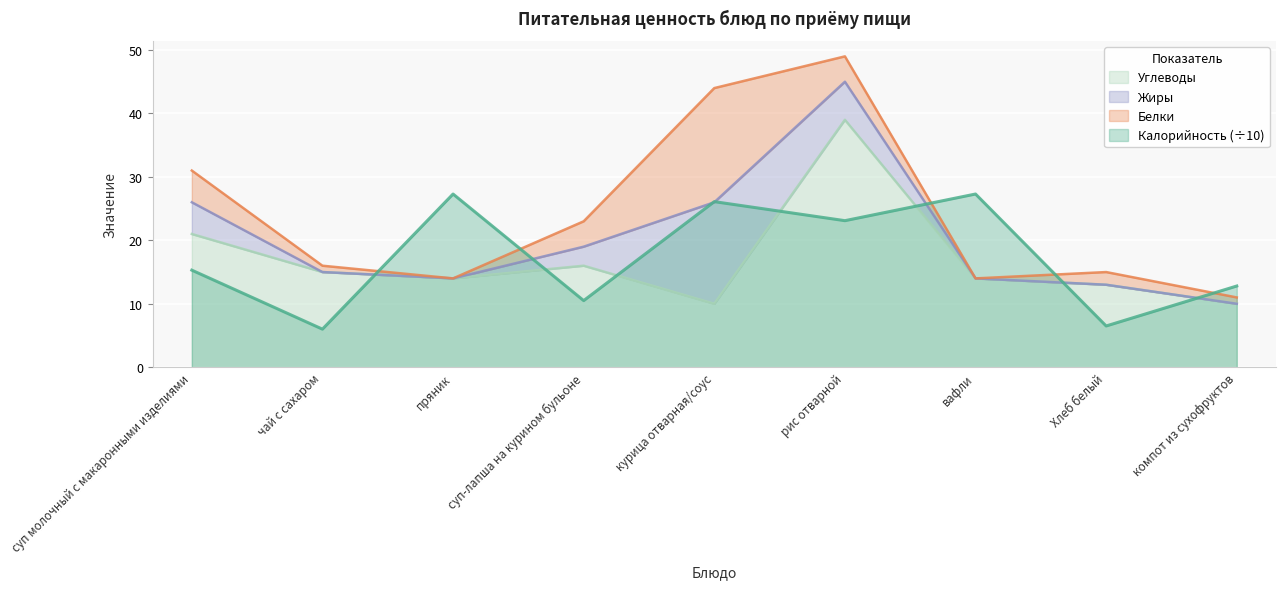

What is the sum of the Калорийность values at вафли and пряник?

54.6